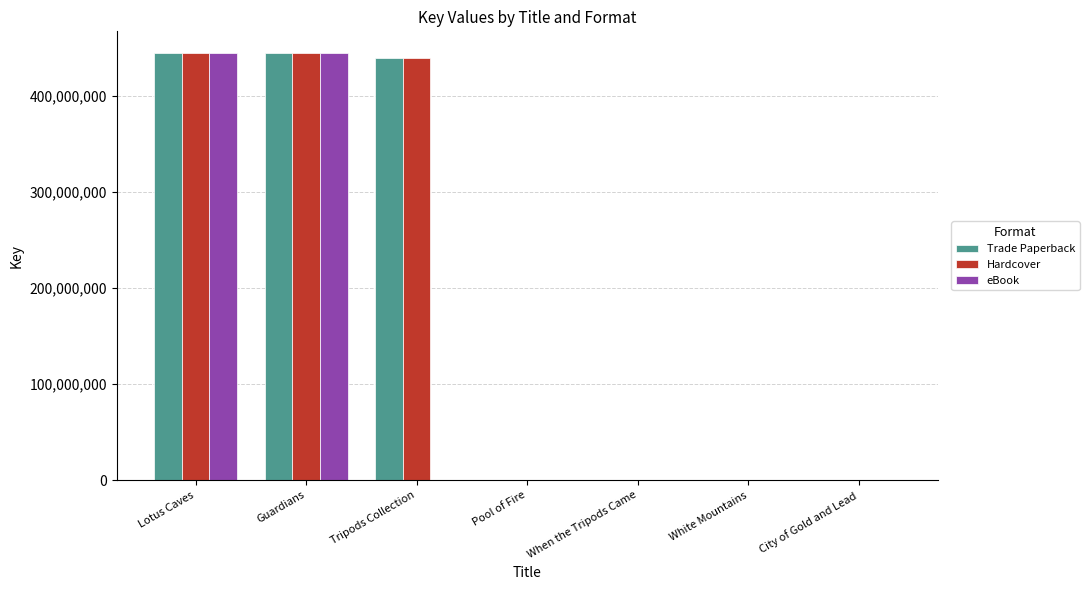

What is the maximum value shown in the chart?

445286018